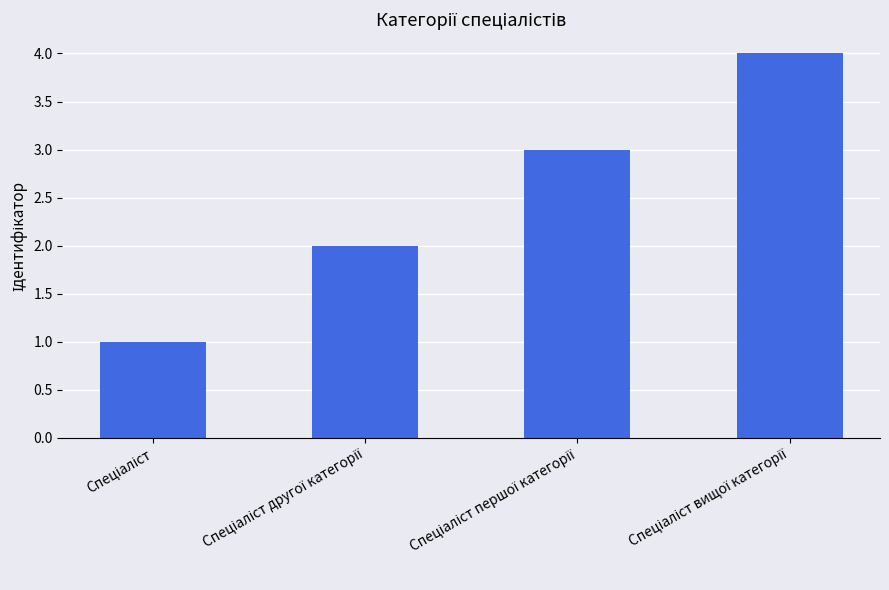

What is the smallest value displayed?

1